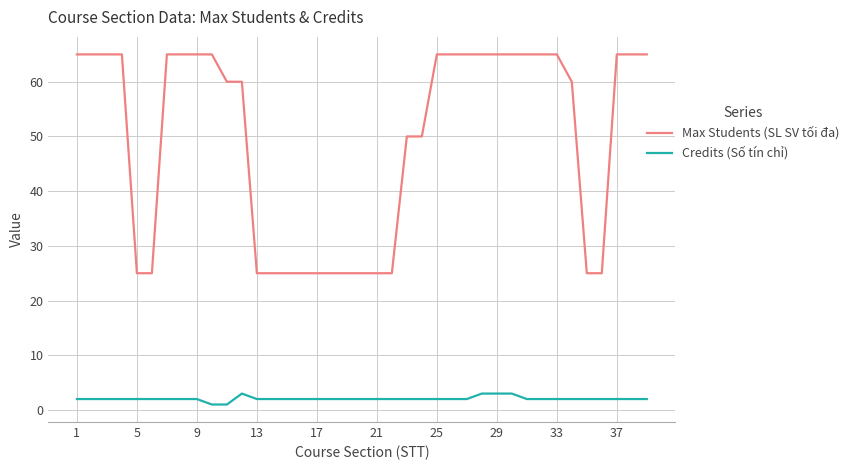

List the series in order of their peak value, highest first.

Max Students (SL SV tối đa), Credits (Số tín chỉ)